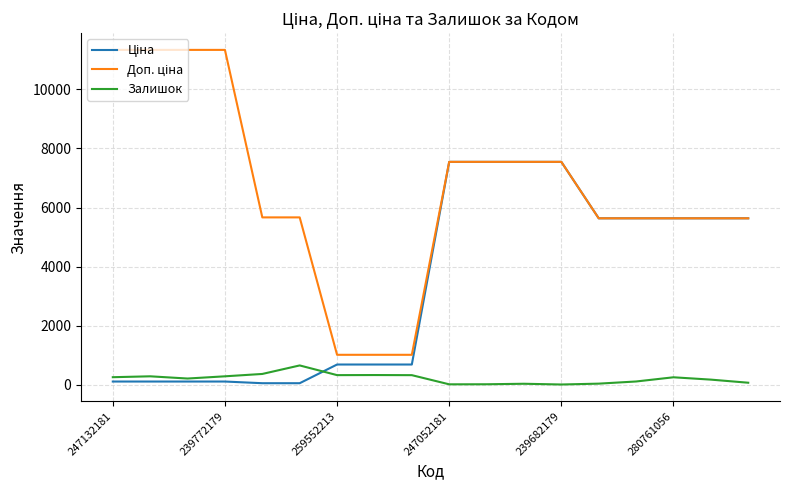

What is the greatest value displayed?

11334.0